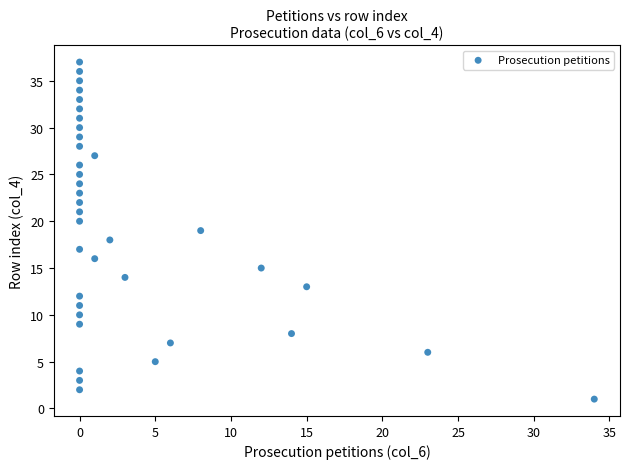

What is the range of Y values (max minus min)?

36